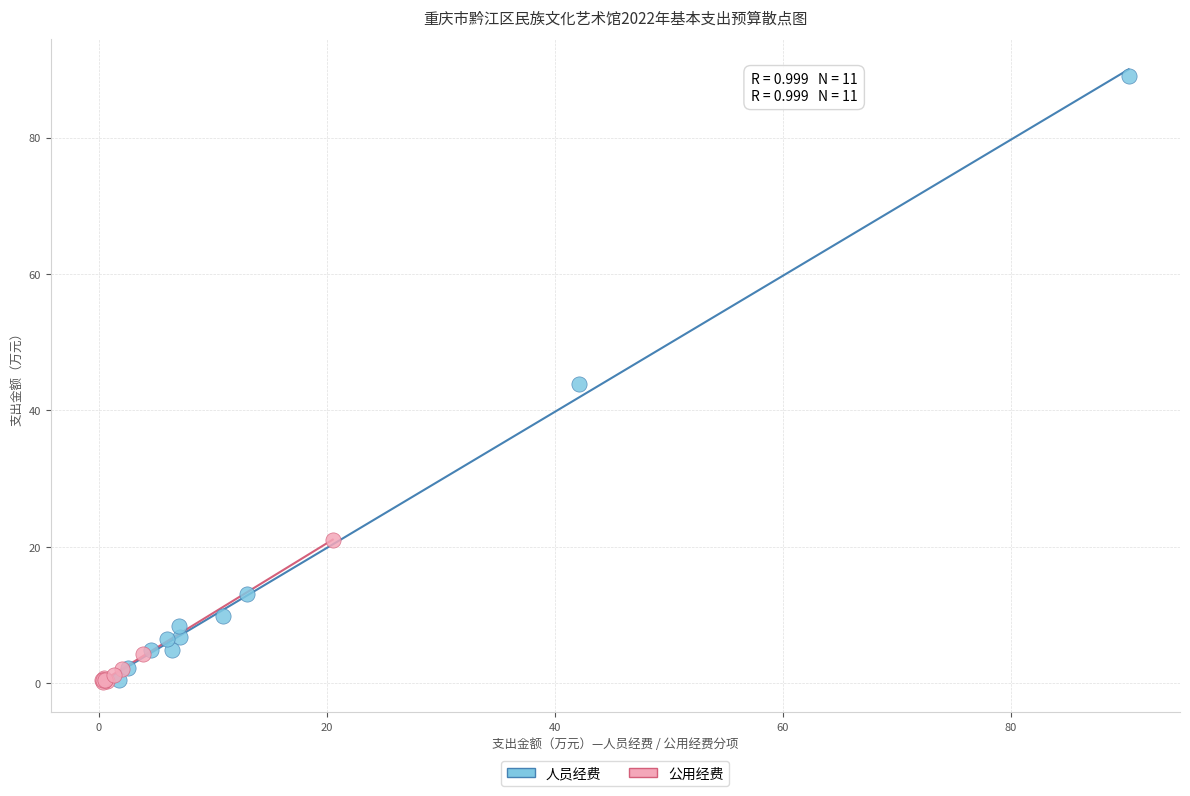

What are all the series names shown in the legend?

人员经费, 公用经费